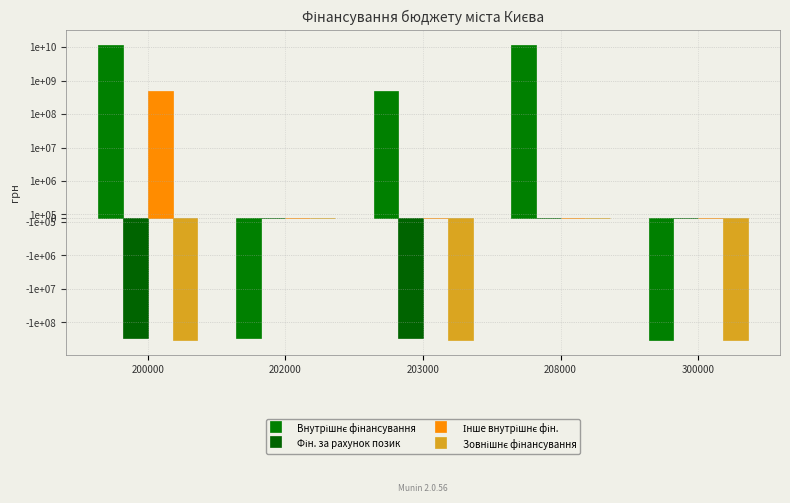

What is the spread (max minus min) of values at 200000?

11940594086